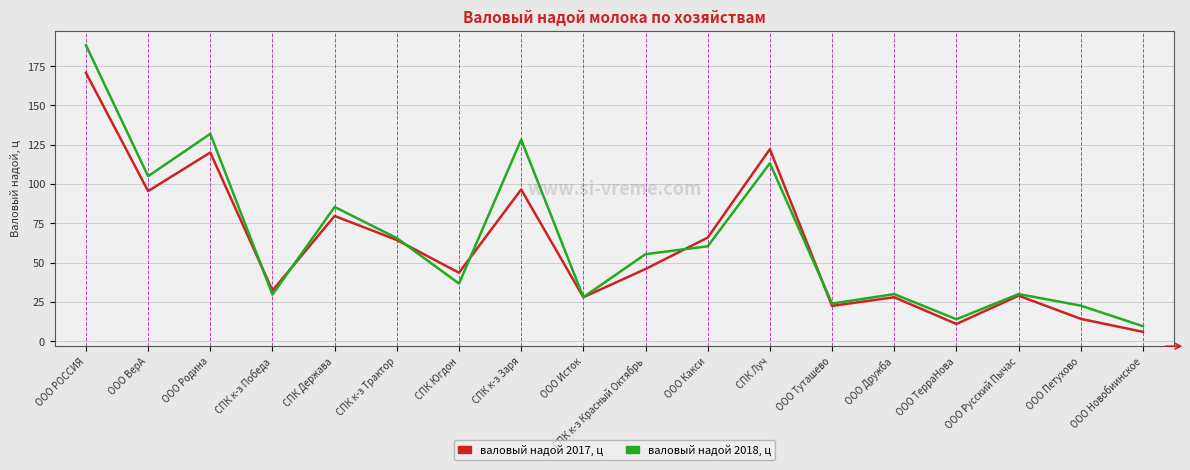

What is the difference between the maximum and minimum values in the валовый надой 2017, ц series?

164.7